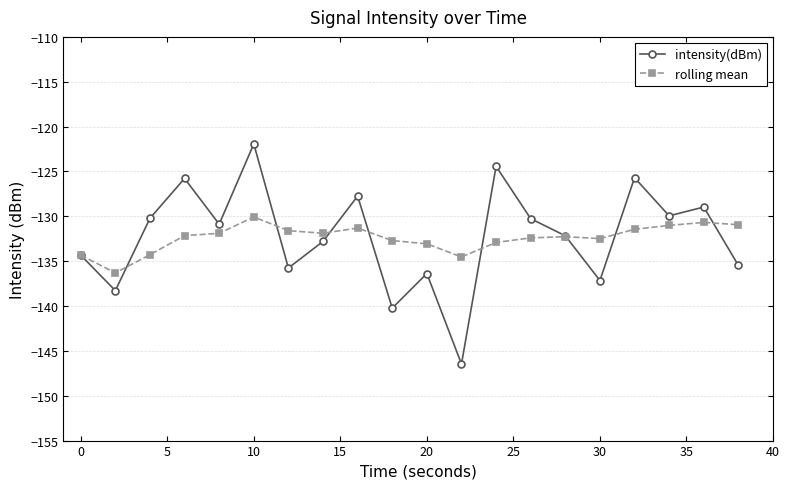

Which series has the largest range (max minus min)?

intensity(dBm)